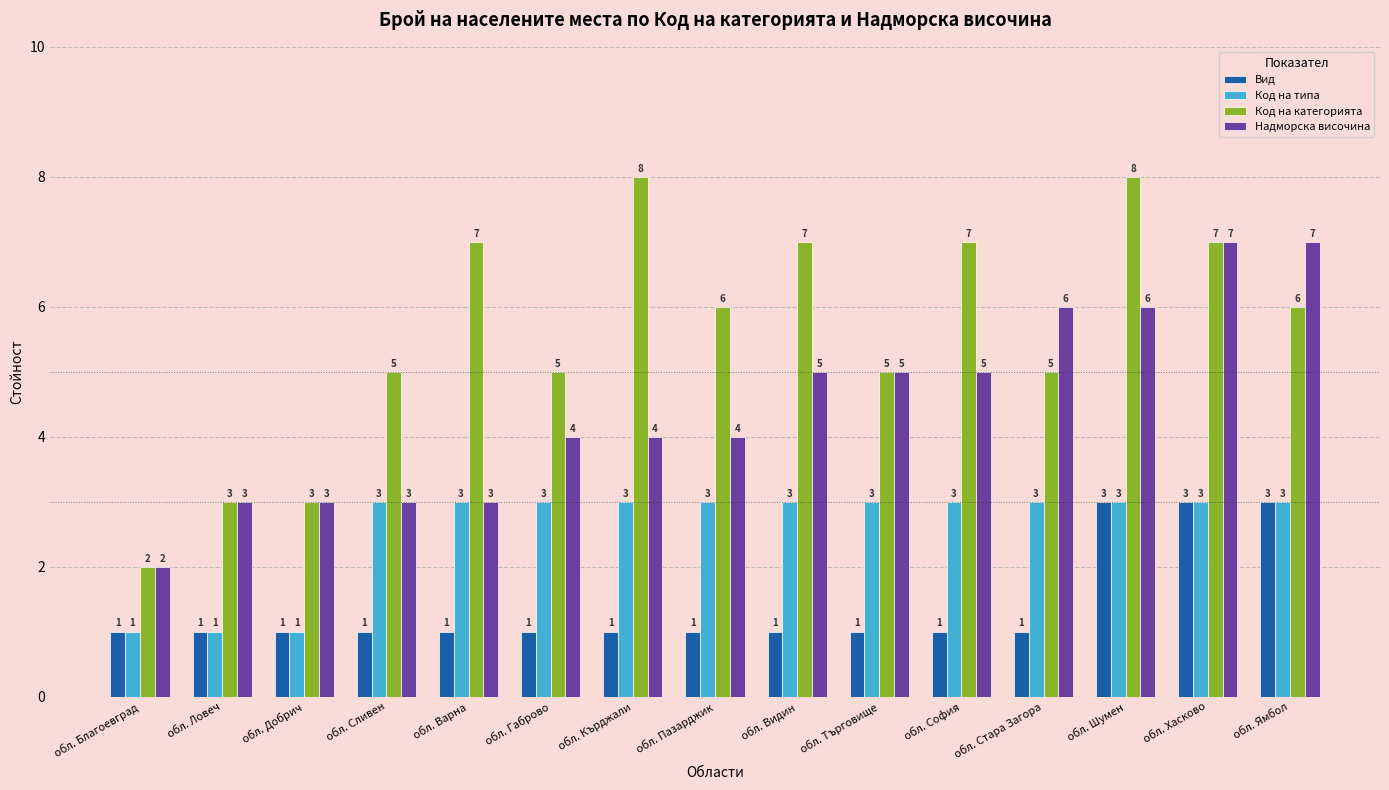

Reading left to right, what are all the values shown in this chart?

Вид: 1	1	1	1	1	1	1	1	1	1	1	1	3	3	3
Код на типа: 1	1	1	3	3	3	3	3	3	3	3	3	3	3	3
Код на категорията: 2	3	3	5	7	5	8	6	7	5	7	5	8	7	6
Надморска височина: 2	3	3	3	3	4	4	4	5	5	5	6	6	7	7